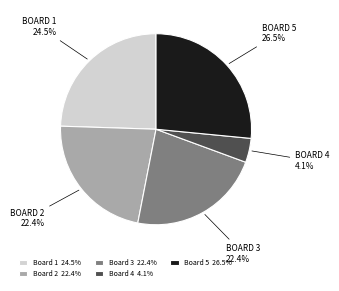

What is the smallest slice in the pie chart?

Board 4